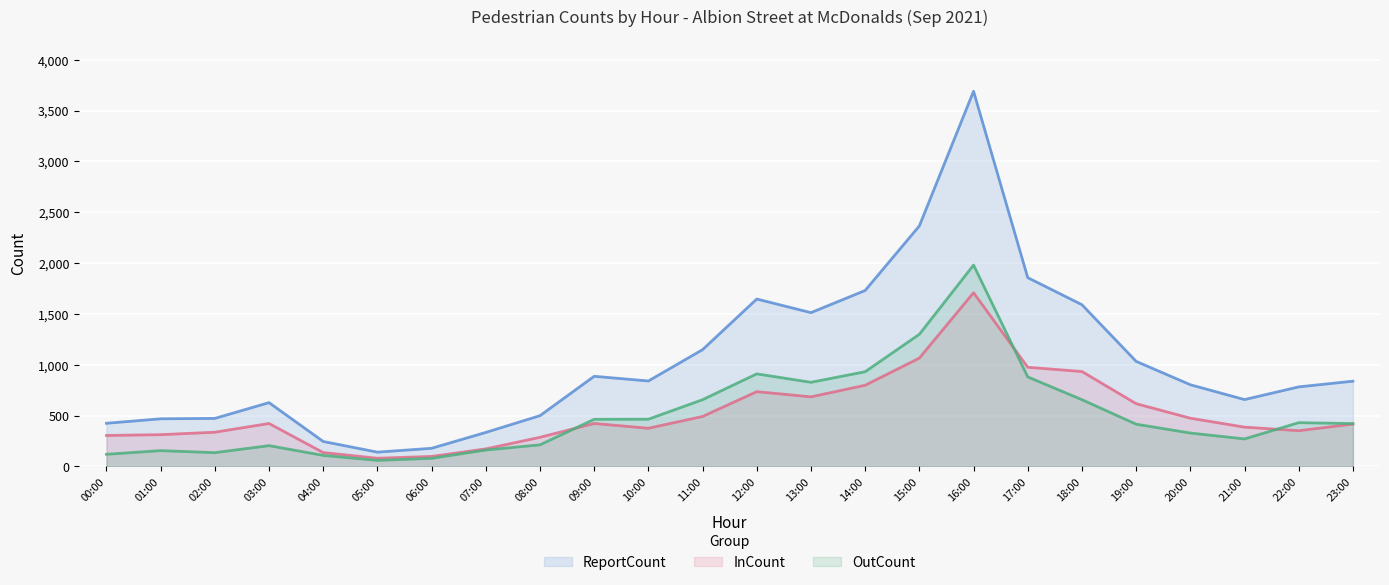

Does the chart display data point markers on the line(s)?

No